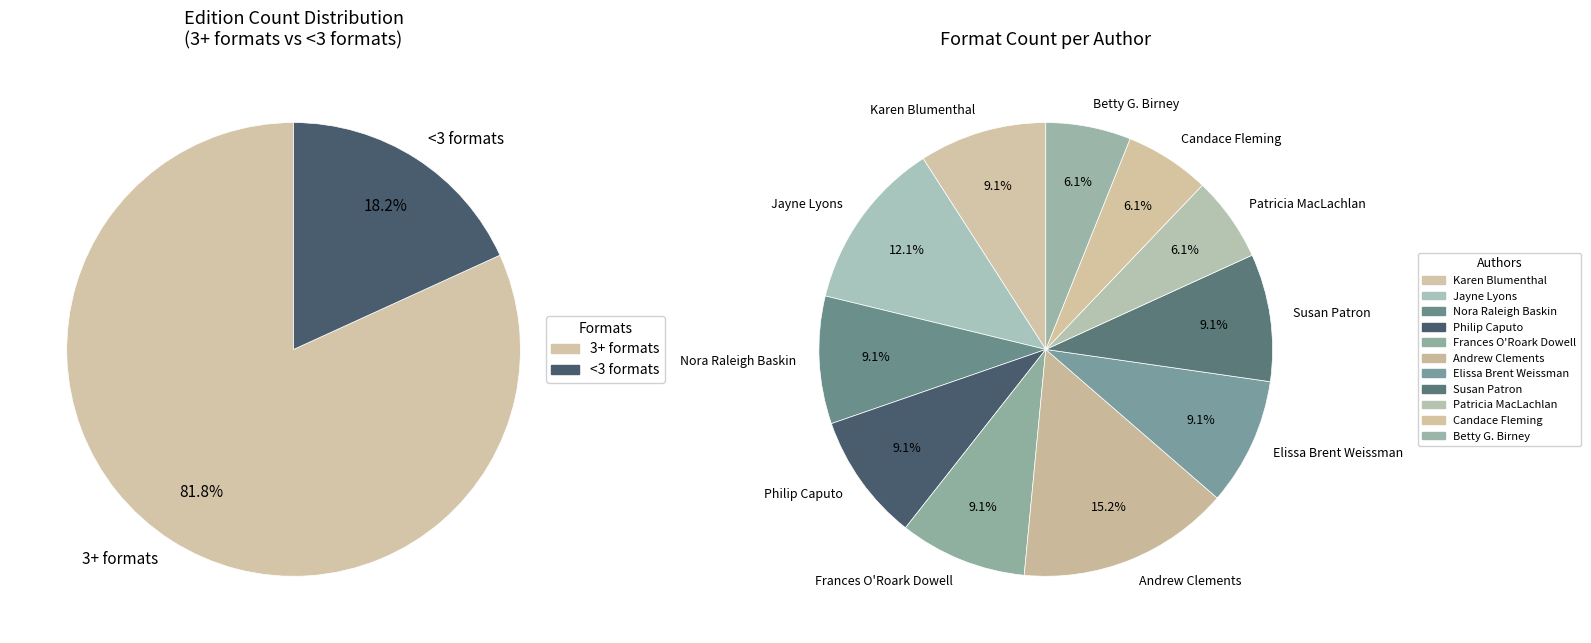

To the nearest percent, what portion does Karen Blumenthal represent?

9%